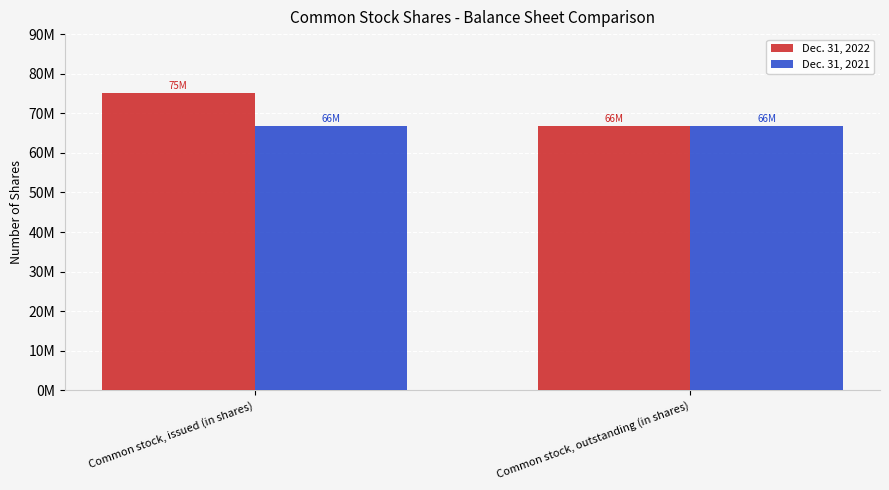

Which label corresponds to the largest value in the chart?

Common stock, issued (in shares)